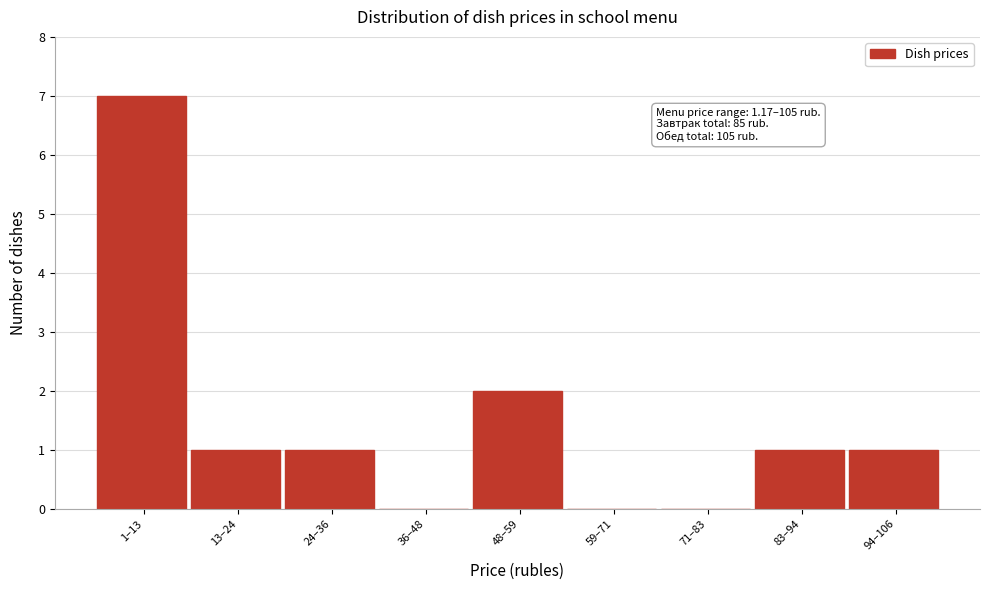

Reading left to right, what are all the values shown in this chart?

1–13=7	13–24=1	24–36=1	36–48=0	48–59=2	59–71=0	71–83=0	83–94=1	94–106=1